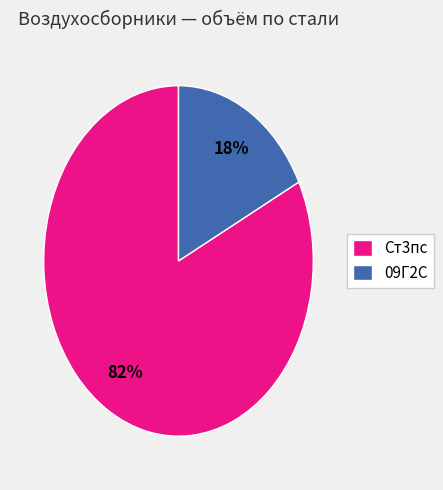

Rank the categories by value from lowest to highest.

09Г2С, Ст3пс